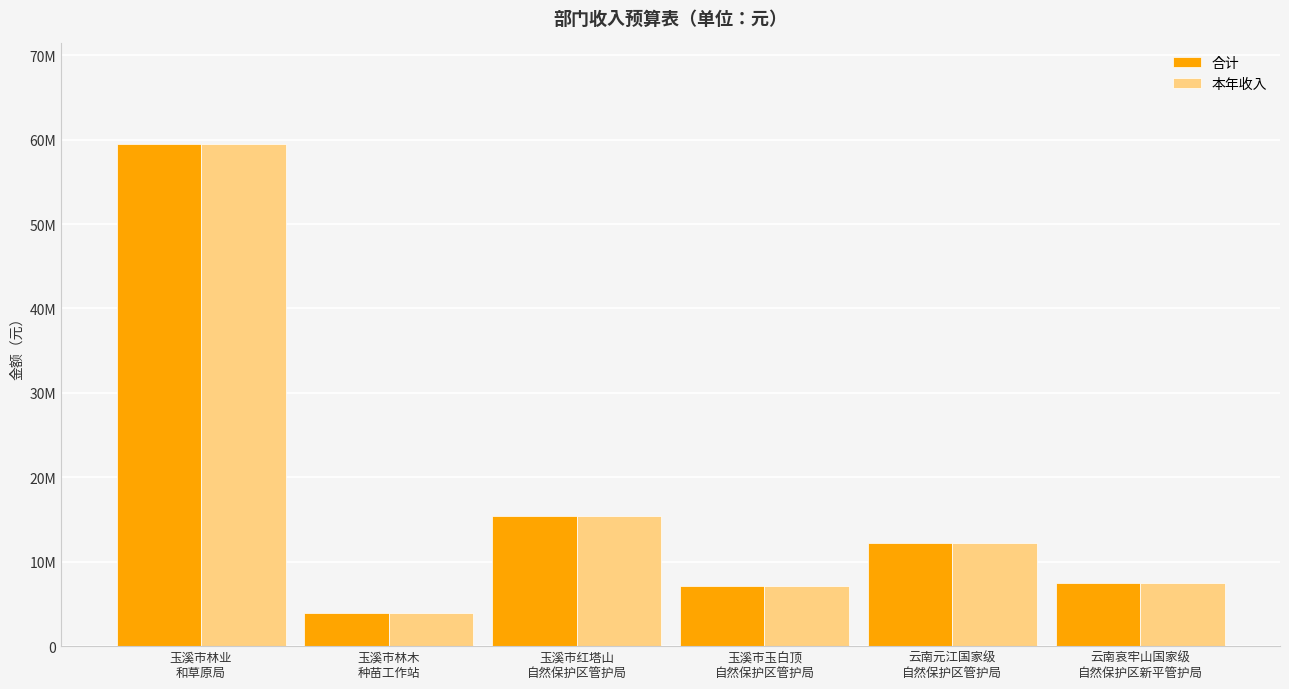

What is the difference between the second highest and minimum values in the 合计 series?

11421271.5